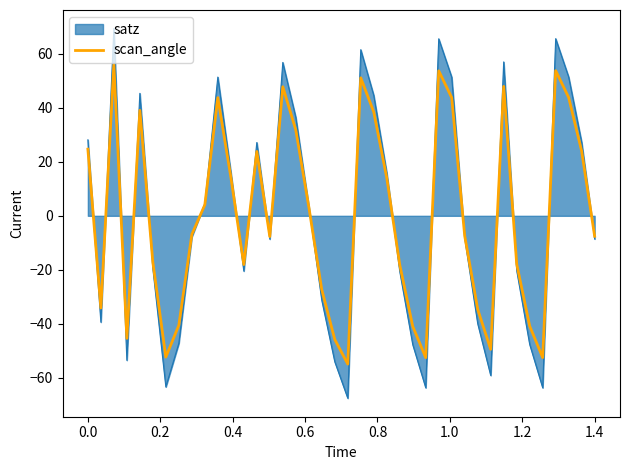

Which series has the widest spread of values?

satz